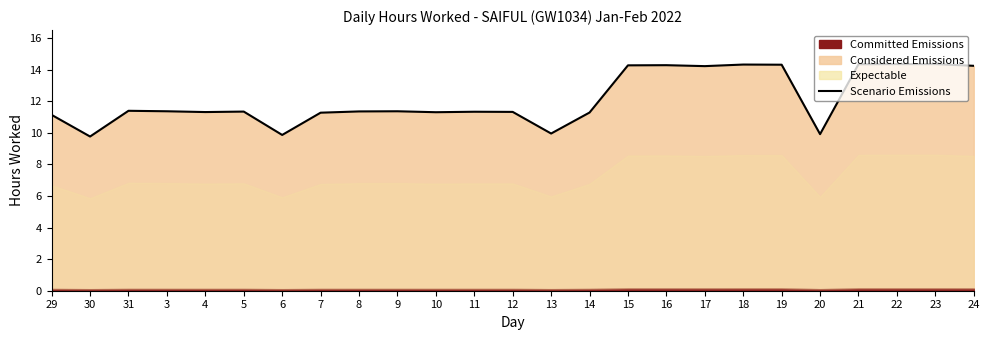

Reading left to right, extract all data points from this chart.

29=11.1	30=9.8	31=11.4	3=11.4	4=11.3	5=11.3	6=9.9	7=11.3	8=11.4	9=11.4	10=11.3	11=11.3	12=11.3	13=10.0	14=11.3	15=14.3	16=14.3	17=14.2	18=14.3	19=14.3	20=9.9	21=14.3	22=14.4	23=14.4	24=14.2